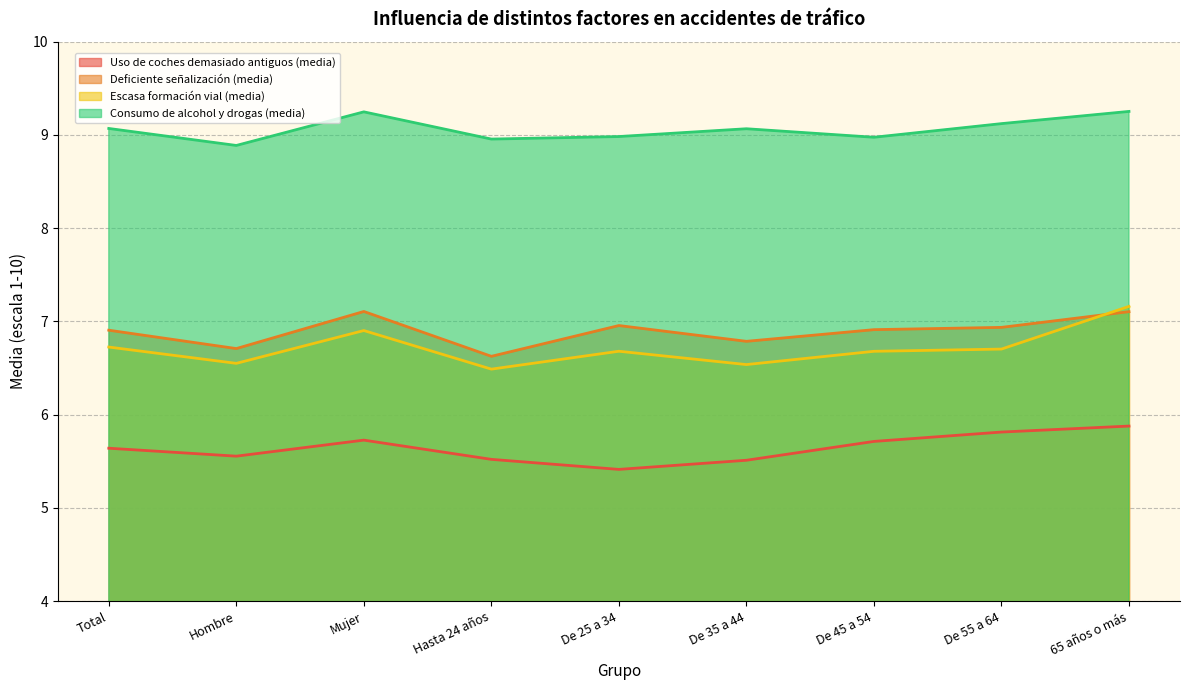

What is the difference between the maximum and minimum values in the Deficiente señalización (media) series?

0.5